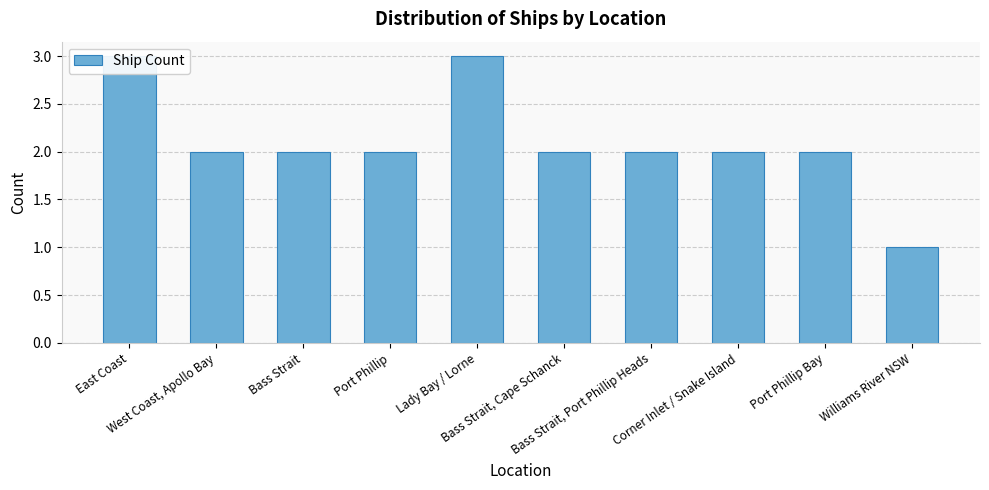

What is the ratio of the value at West Coast, Apollo Bay to the value at Port Phillip Bay?

1.0